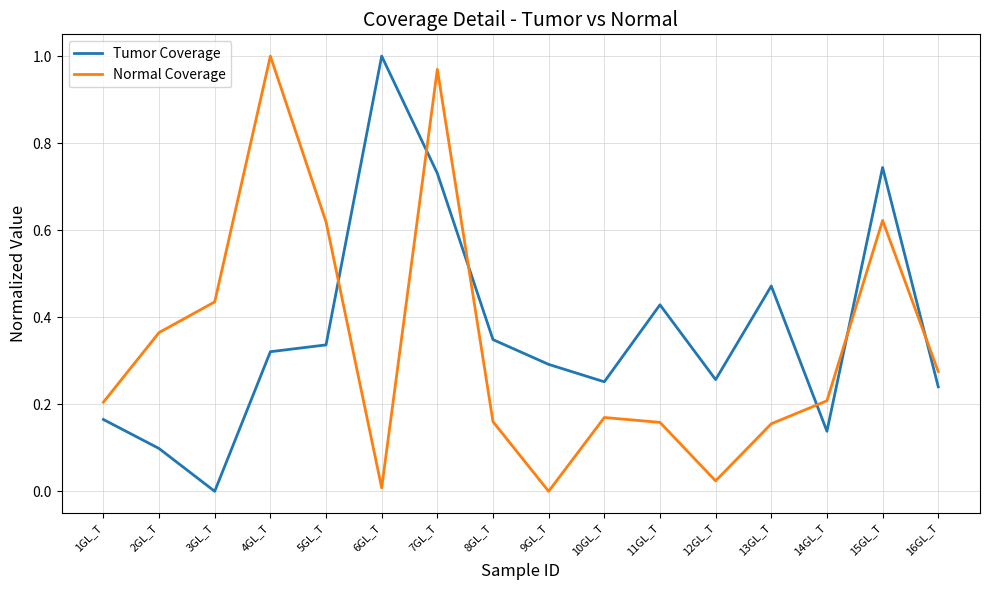

In Normal Coverage, how many points are lower than both neighbors (excluding endpoints)?

3